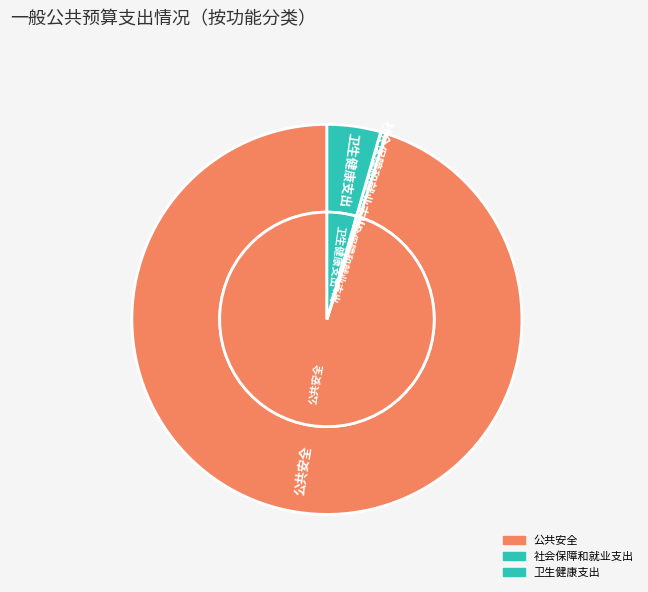

Is it true that 卫生健康支出 is 4% of the pie?

True